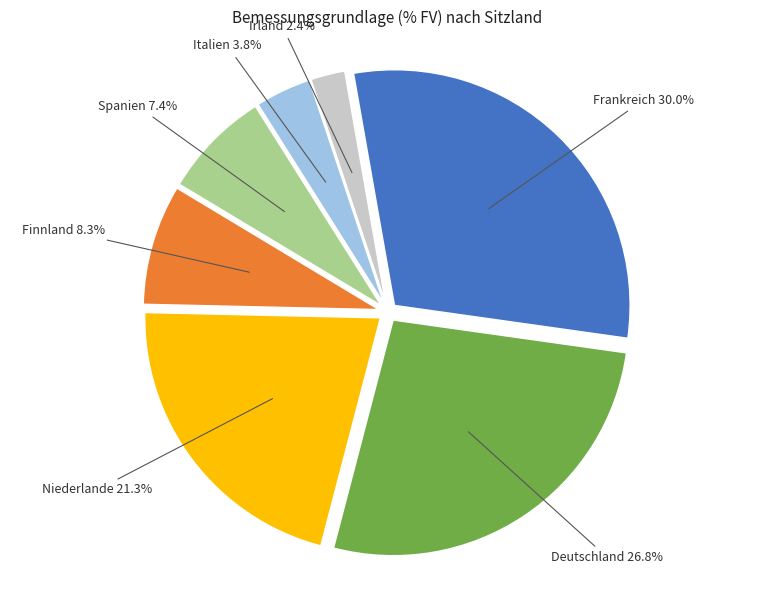

Is there any slice that represents more than half of the pie?

No